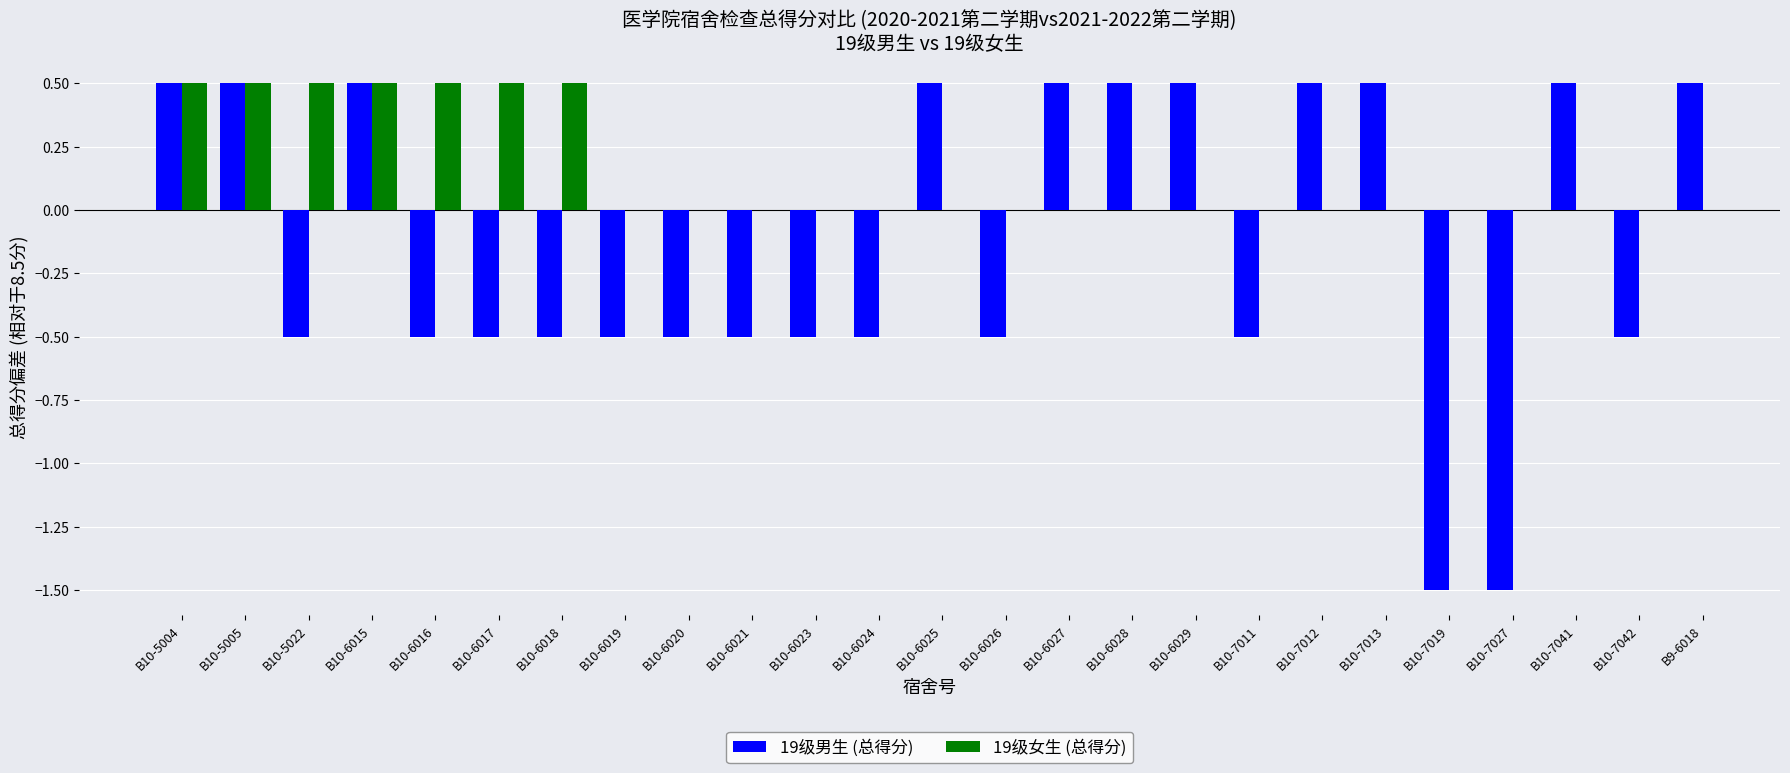

What is the smallest value displayed?

-1.5